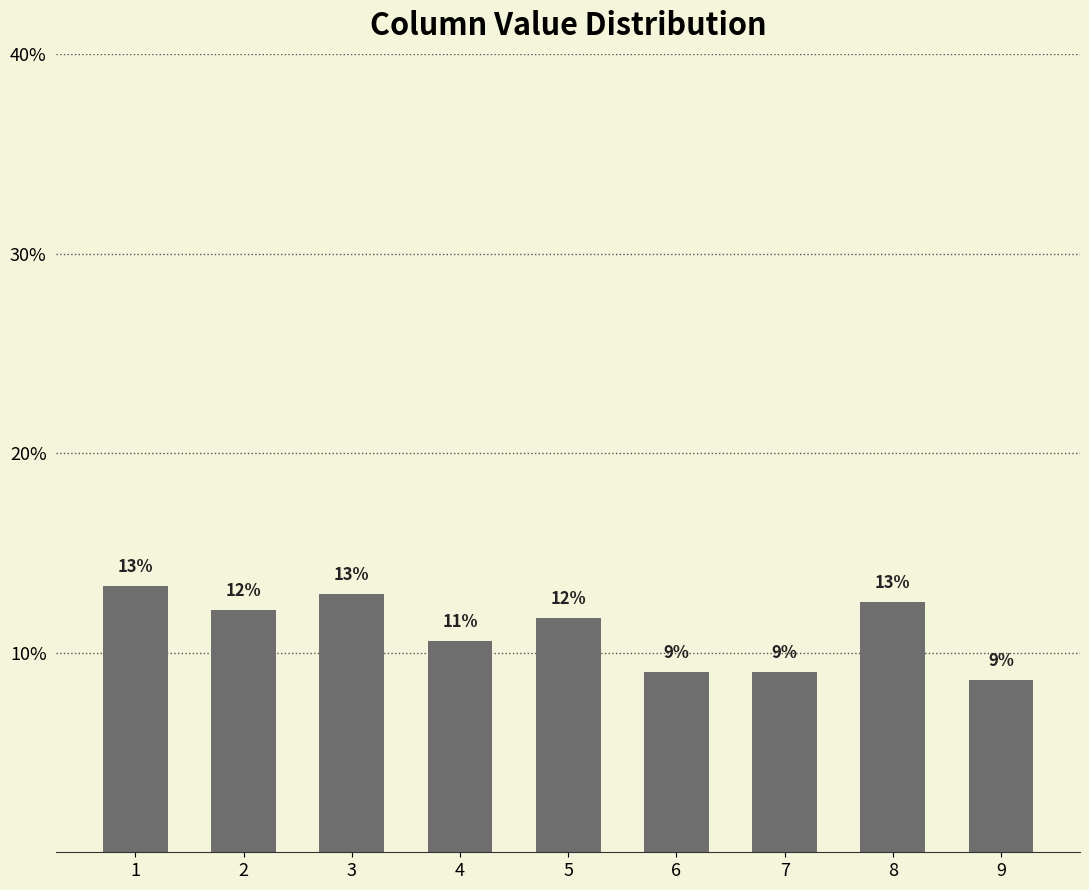

What is the difference between the maximum and second lowest values?

4.3